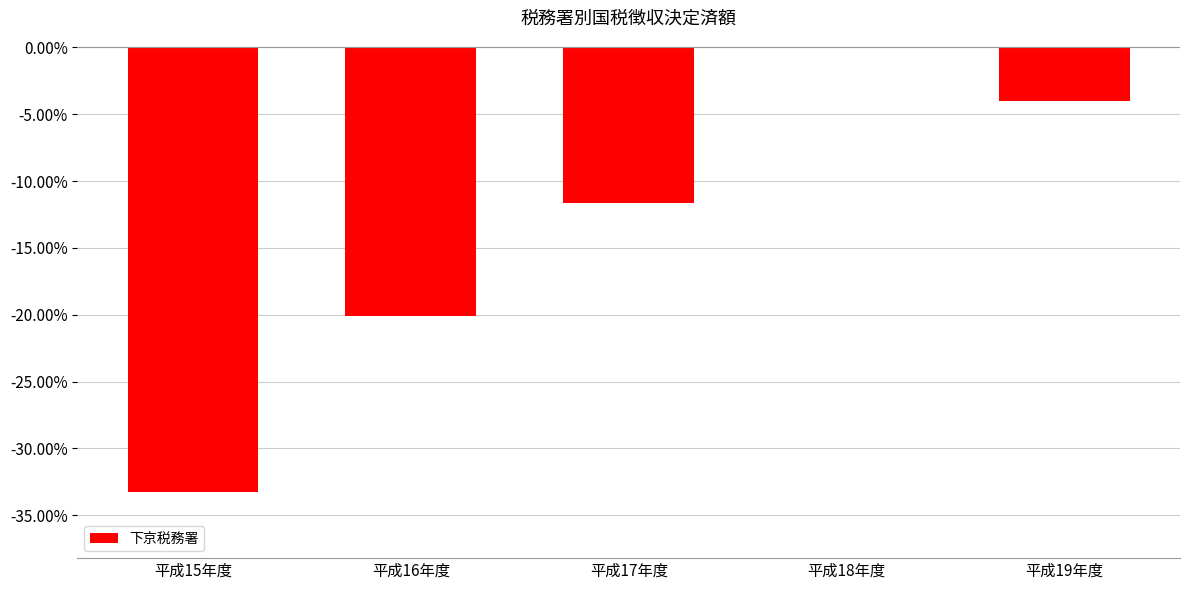

Between 平成19年度 and 平成15年度, which is larger?

平成19年度